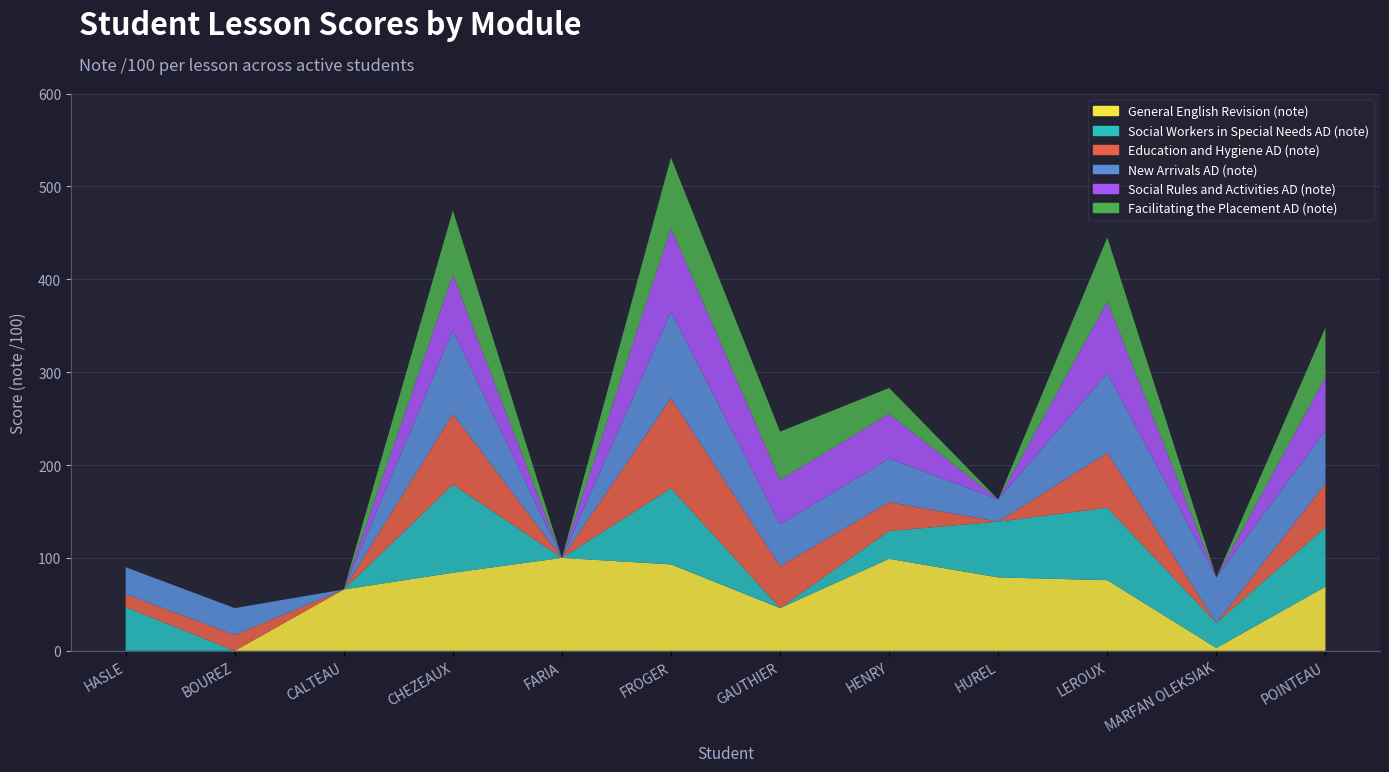

Reading left to right, transcribe all the data shown in this chart.

General English Revision (note): HASLE=0	BOUREZ=0	CALTEAU=66	CHEZEAUX=84	FARIA=100	FROGER=93	GAUTHIER=46	HENRY=99	HUREL=79	LEROUX=76	MARFAN OLEKSIAK=3	POINTEAU=69
Social Workers in Special Needs AD (note): HASLE=47	BOUREZ=0	CALTEAU=0	CHEZEAUX=95	FARIA=0	FROGER=82	GAUTHIER=0	HENRY=30	HUREL=60	LEROUX=78	MARFAN OLEKSIAK=27	POINTEAU=64
Education and Hygiene AD (note): HASLE=14	BOUREZ=17	CALTEAU=0	CHEZEAUX=76	FARIA=0	FROGER=97	GAUTHIER=45	HENRY=31	HUREL=0	LEROUX=59	MARFAN OLEKSIAK=0	POINTEAU=47
New Arrivals AD (note): HASLE=29	BOUREZ=29	CALTEAU=0	CHEZEAUX=90	FARIA=0	FROGER=93	GAUTHIER=45	HENRY=47	HUREL=24	LEROUX=86	MARFAN OLEKSIAK=49	POINTEAU=57
Social Rules and Activities AD (note): HASLE=0	BOUREZ=0	CALTEAU=0	CHEZEAUX=60	FARIA=0	FROGER=90	GAUTHIER=48	HENRY=48	HUREL=0	LEROUX=77	MARFAN OLEKSIAK=0	POINTEAU=58
Facilitating the Placement AD (note): HASLE=0	BOUREZ=0	CALTEAU=0	CHEZEAUX=69	FARIA=0	FROGER=76	GAUTHIER=52	HENRY=28	HUREL=0	LEROUX=69	MARFAN OLEKSIAK=0	POINTEAU=53